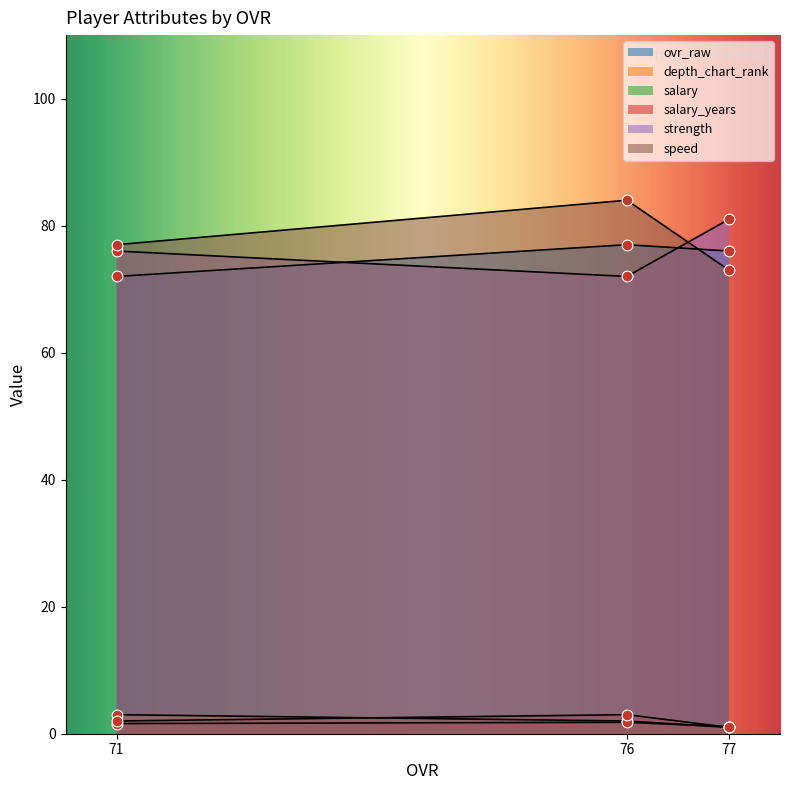

What are all the series names shown in the legend?

ovr_raw, depth_chart_rank, salary, salary_years, strength, speed